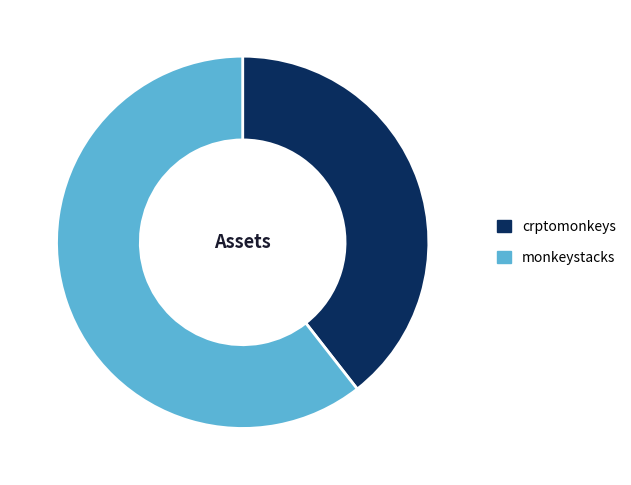

Between crptomonkeys and monkeystacks, which is larger?

monkeystacks